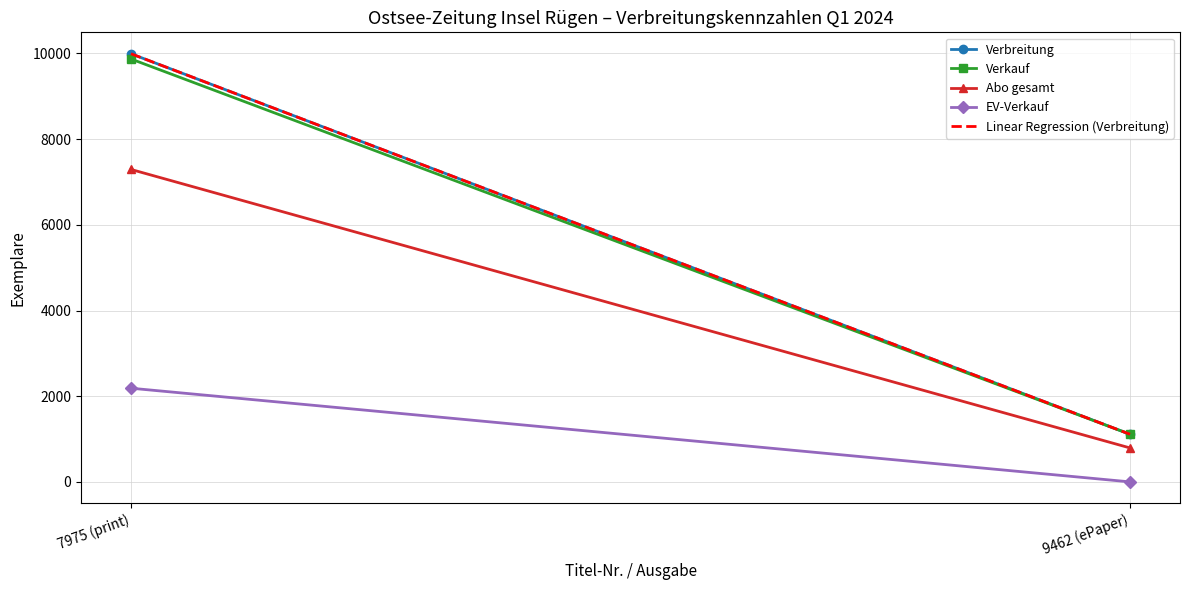

Rank the categories by Linear Regression (Verbreitung) value from highest to lowest.

7975 (print), 9462 (ePaper)